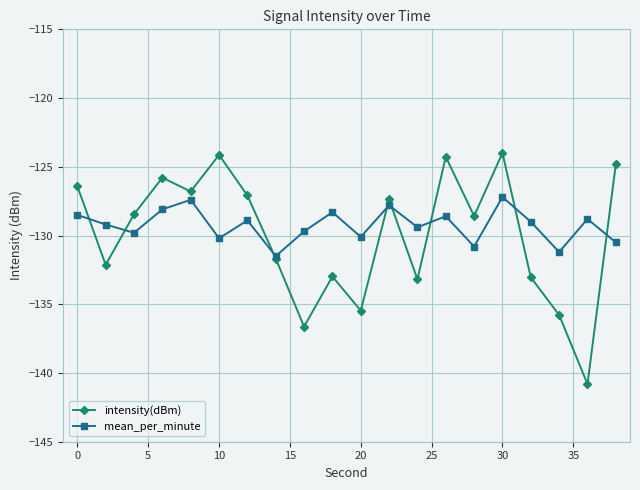

True or false: mean_per_minute has more than 0 points higher than both neighbors.

True